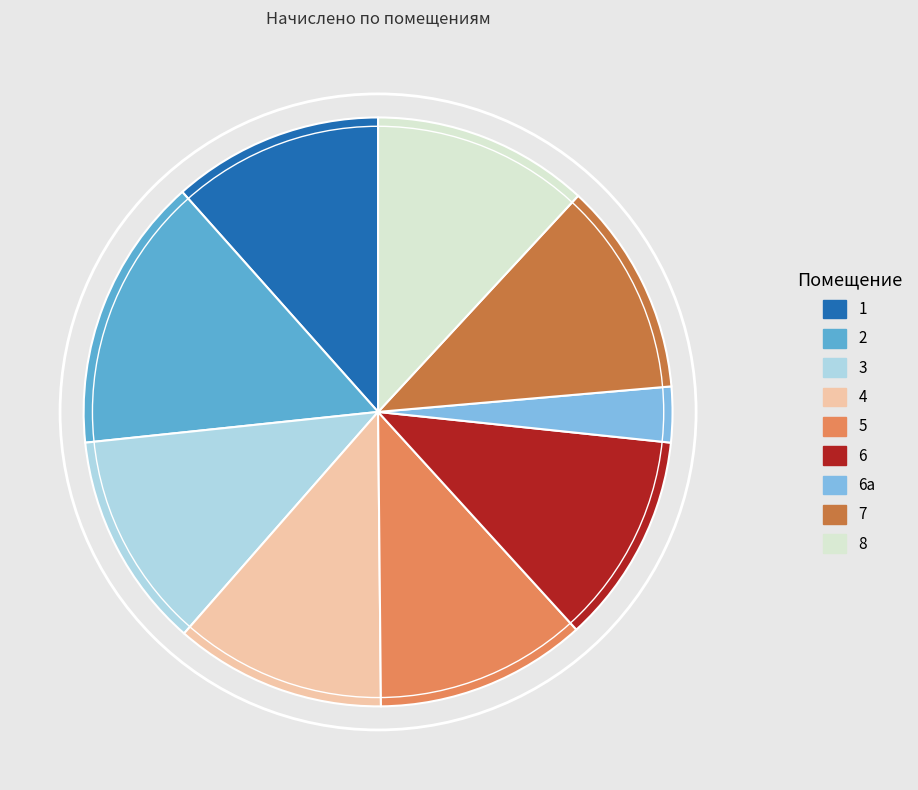

Count the number of slices in the pie.

9